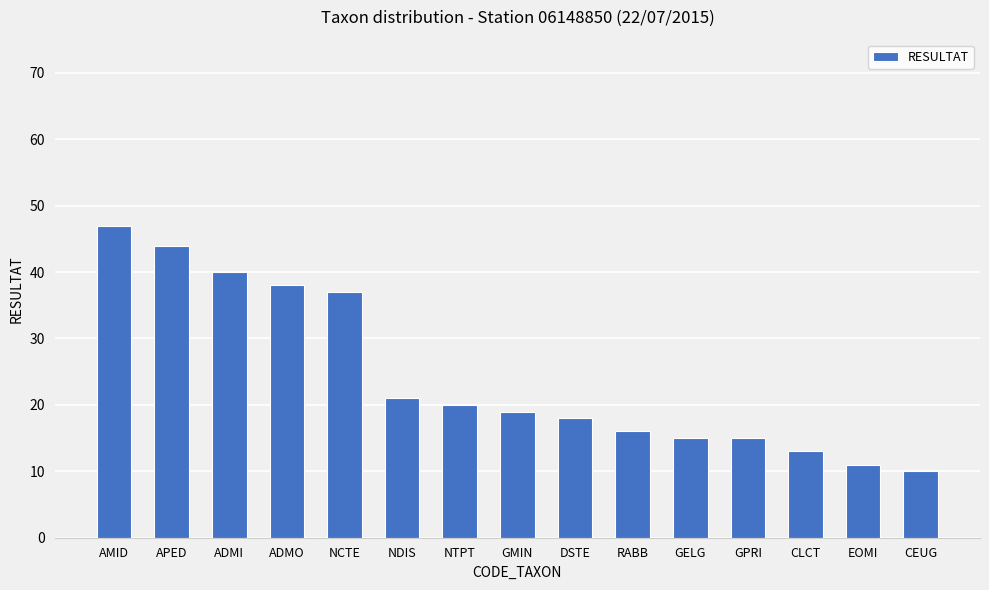

Which category has the lowest value across all series?

CEUG